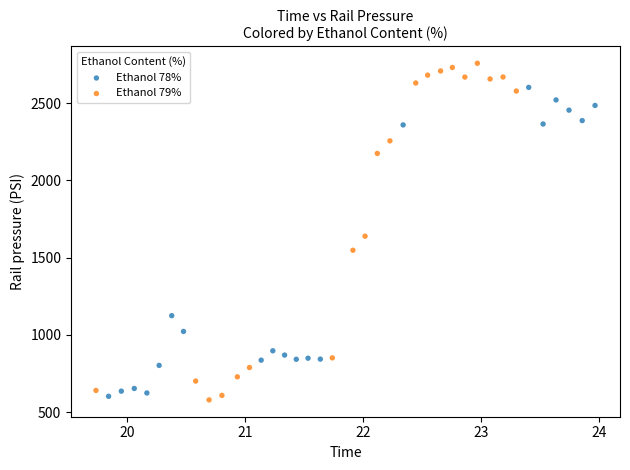

Which series has the widest spread of Y values?

Ethanol 79%